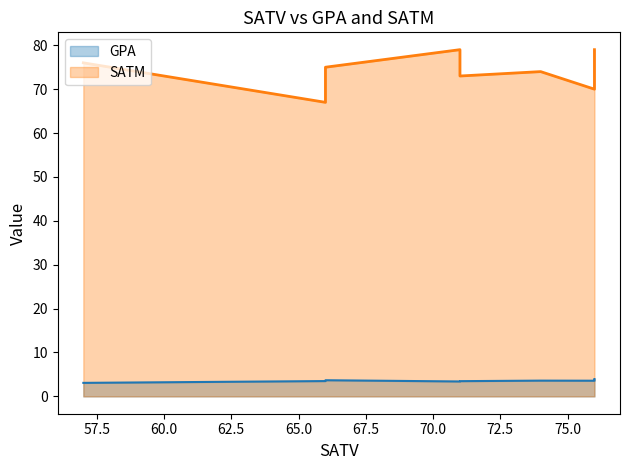

How many interior local valleys does the GPA series have?

2